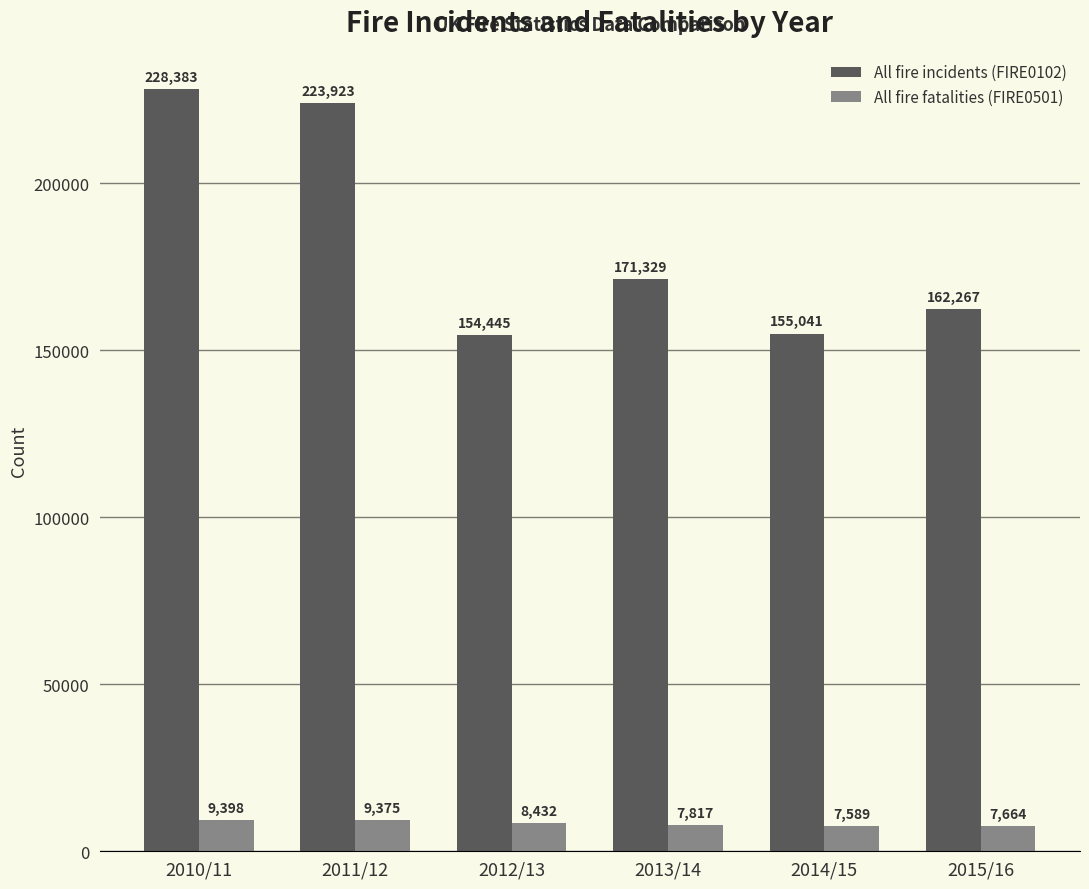

Is the value of All fire incidents (FIRE0102) at 2011/12 greater than the value of All fire fatalities (FIRE0501) at 2014/15?

Yes